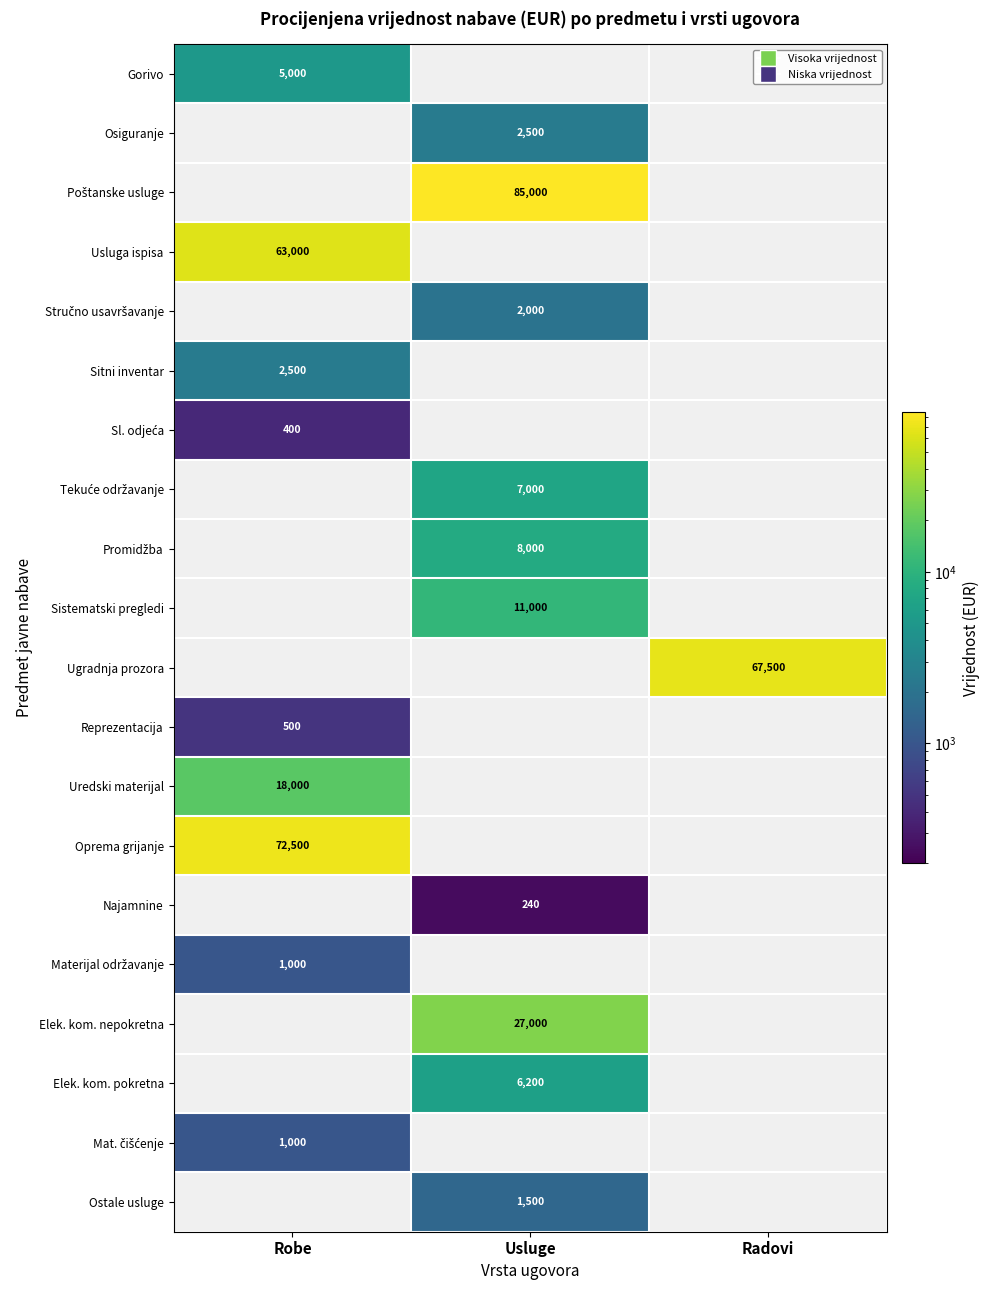

At how many categories does at least one series exceed 32367?

3